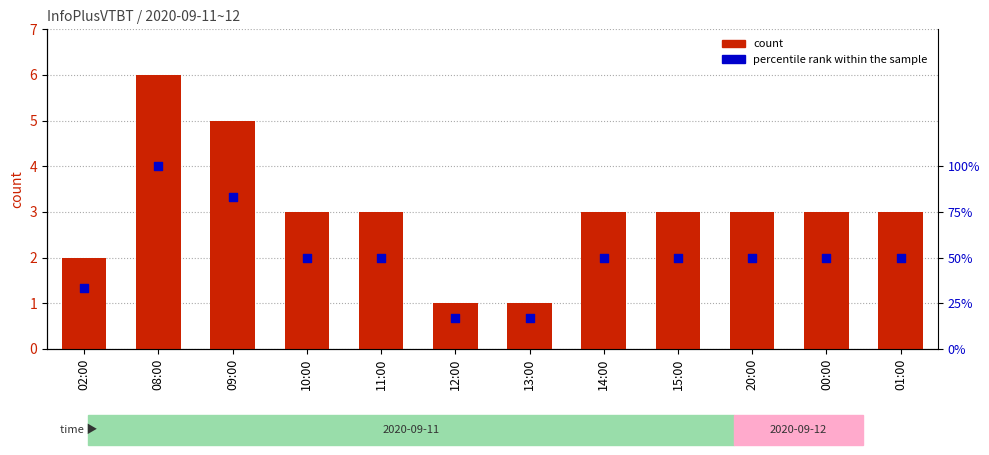

Which series reaches the maximum Y coordinate?

percentile rank within the sample